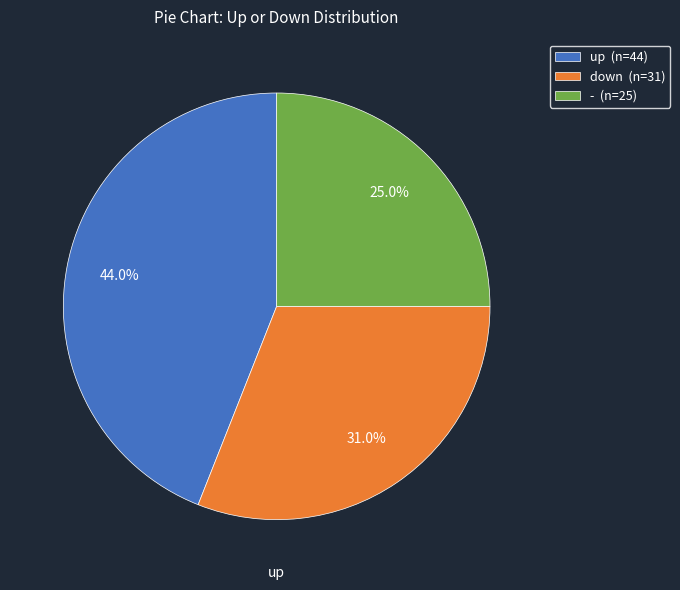

To the nearest percent, what is the difference between the largest and smallest slice percentages?

19%